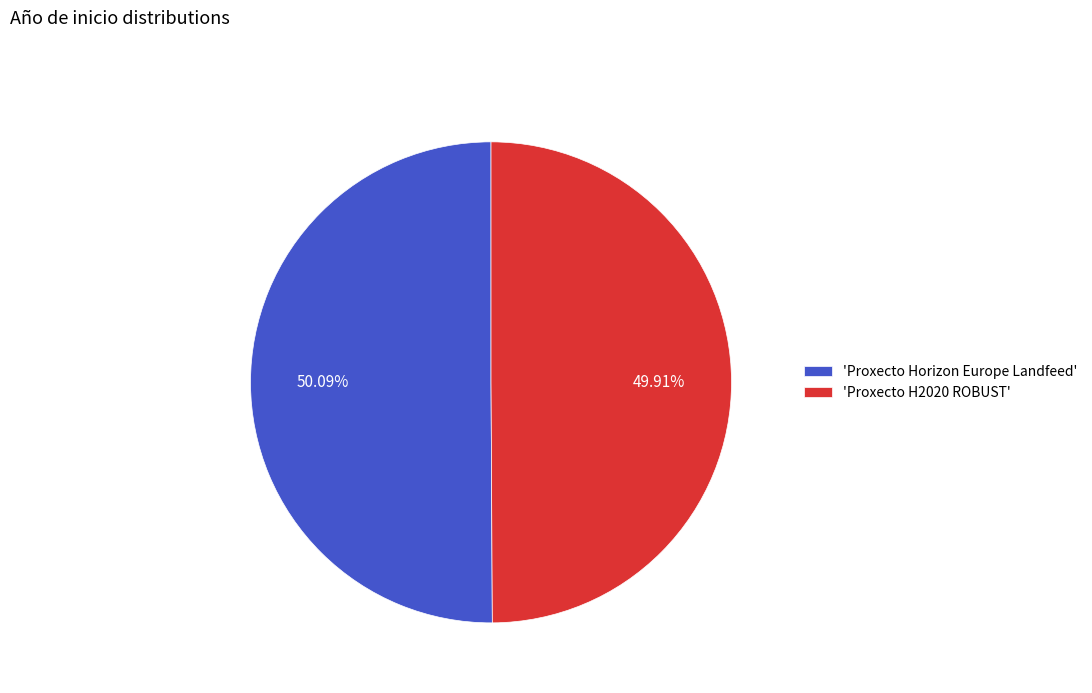

What is the ratio of the value at 'Proxecto Horizon Europe Landfeed' to the value at 'Proxecto H2020 ROBUST'?

1.0